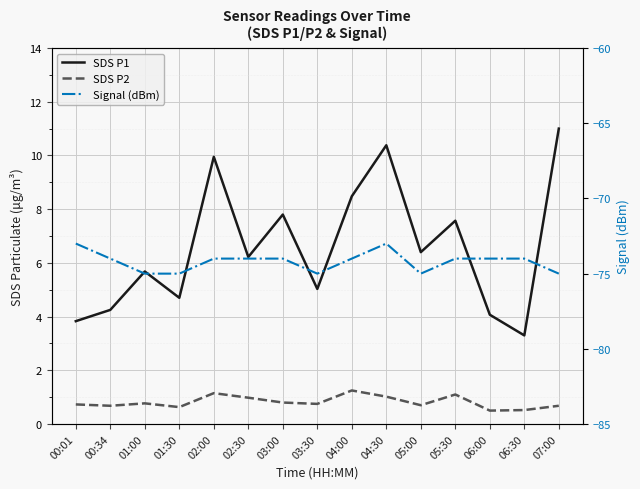

Where is SDS P1 nearest to the value 7?

05:30